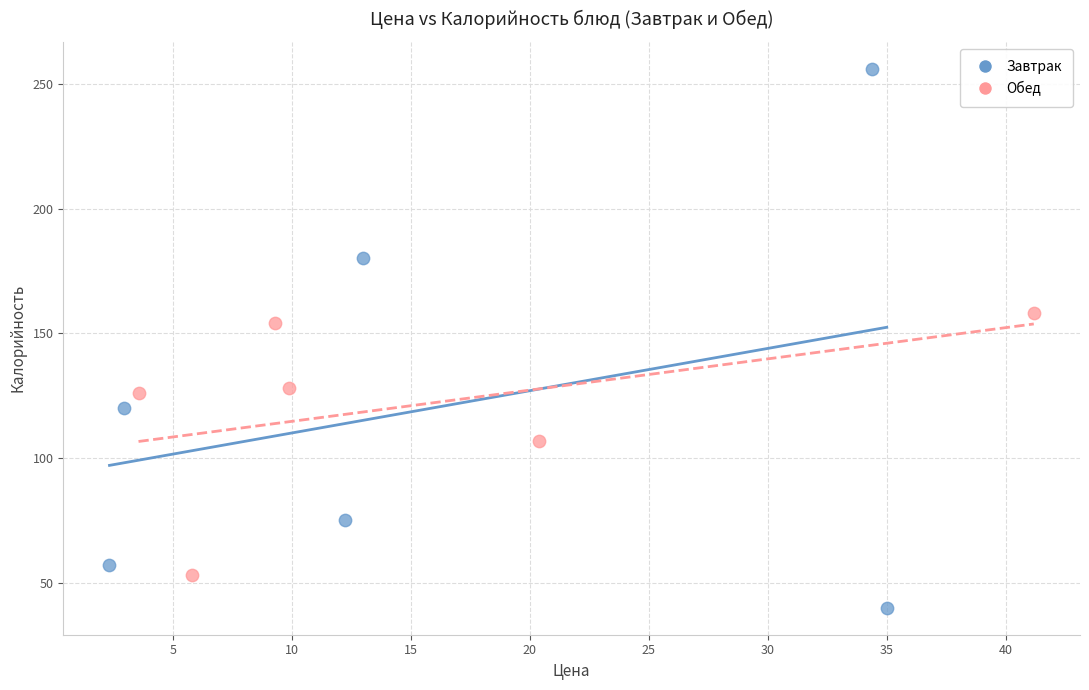

Which series has the widest spread of Y values?

Завтрак